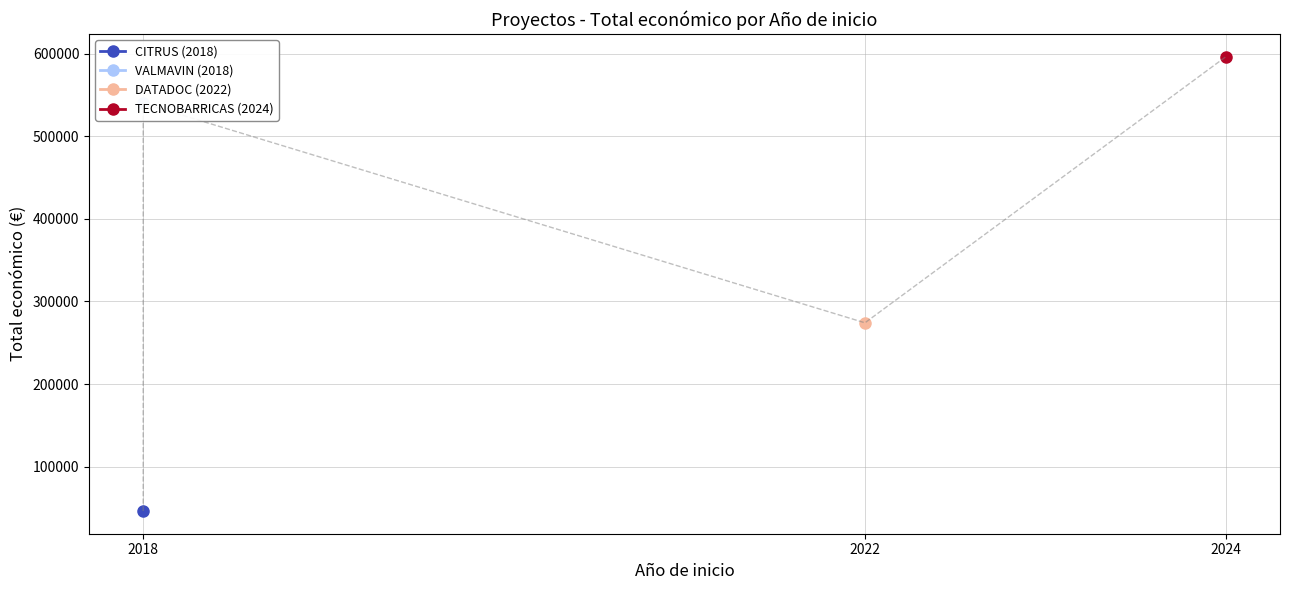

What is the value of the 3rd point from the left?

596384